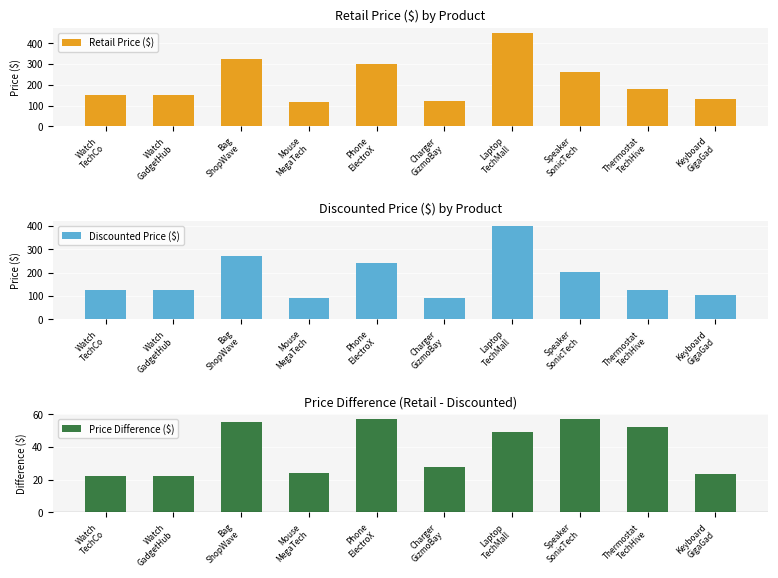

Does the chart contain any negative values?

No